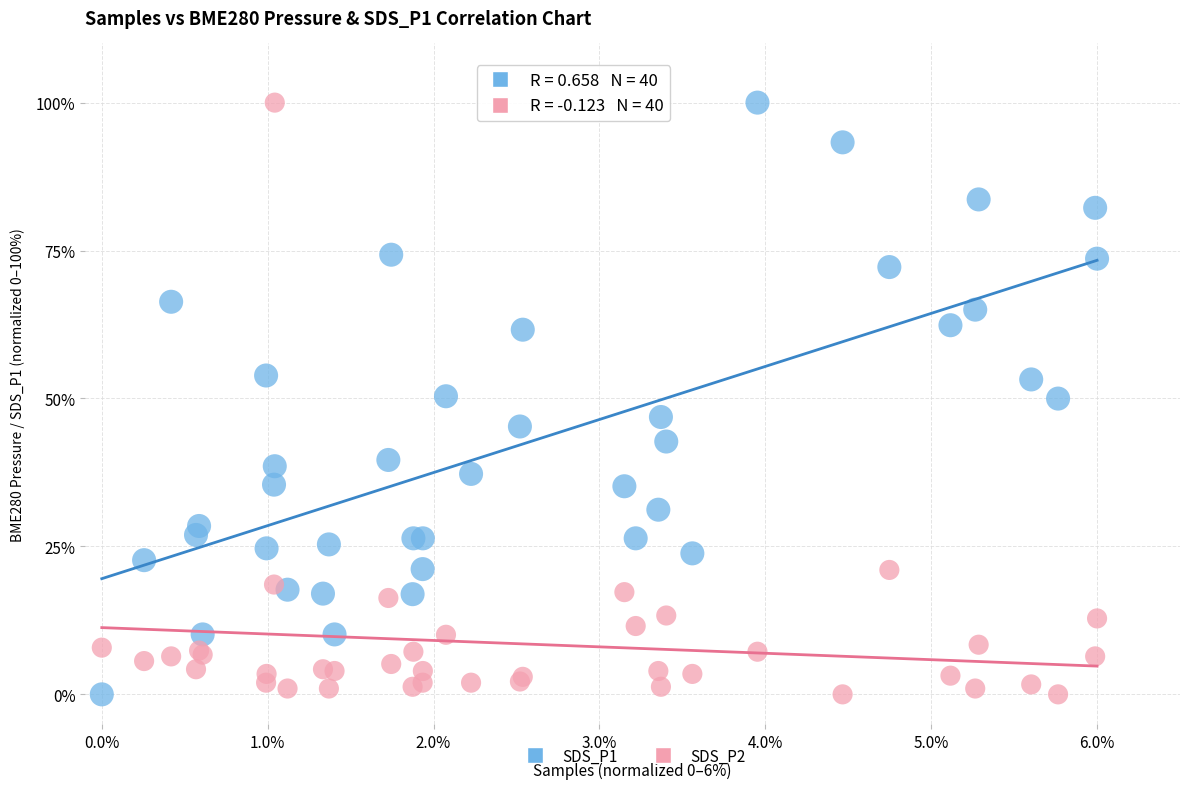

What is the X range (max minus min) for the scatter plot?

6.0